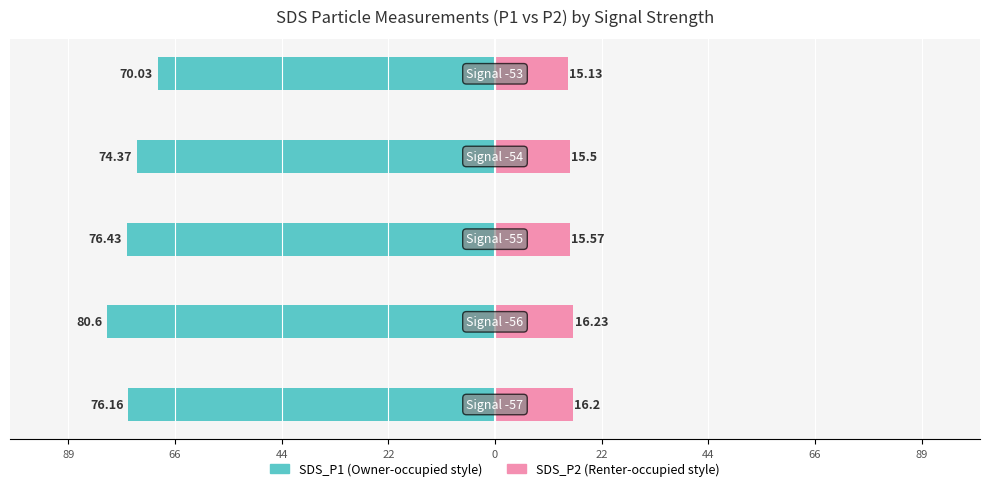

At 22, list the series in order from smallest to largest.

SDS_P1, SDS_P2